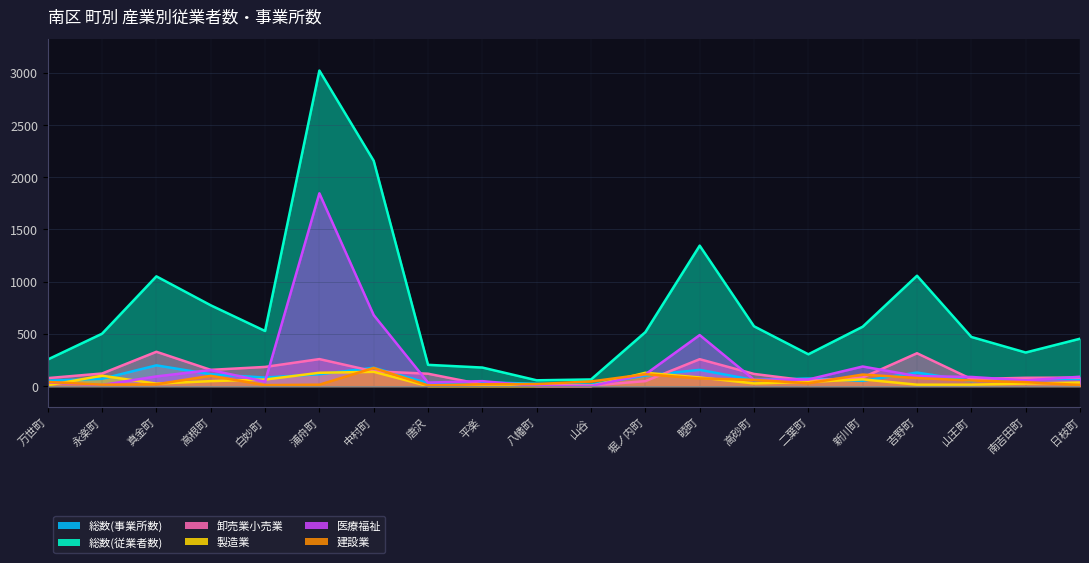

What is the sum of the 製造業 values at 南吉田町 and 山谷?

24